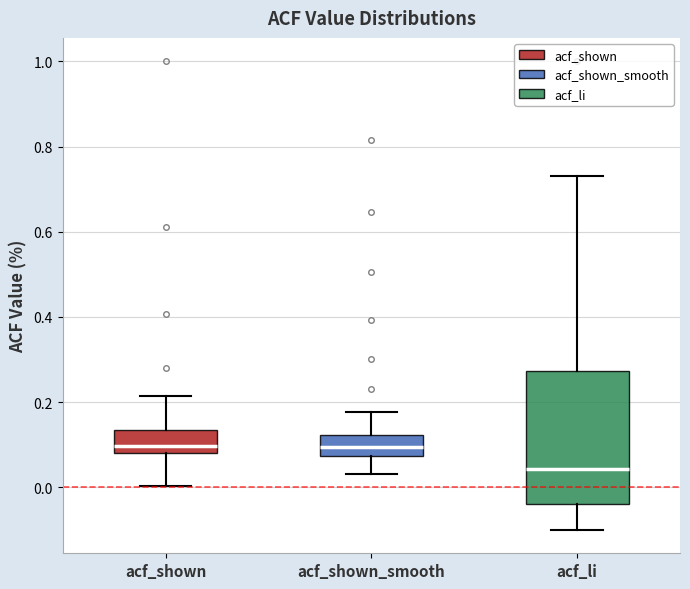

Reading left to right, read every box against the y-axis: the position of its median line, the range the box covers, and the ends of its whiskers. The values are not printed on the chart, so give them approximately, as read against the axis.

acf_shown: median 0.10, box 0.08 to 0.14, whiskers 0.00 to 0.22
acf_shown_smooth: median 0.10, box 0.08 to 0.12, whiskers 0.04 to 0.18
acf_li: median 0.04, box -0.04 to 0.28, whiskers -0.10 to 0.74